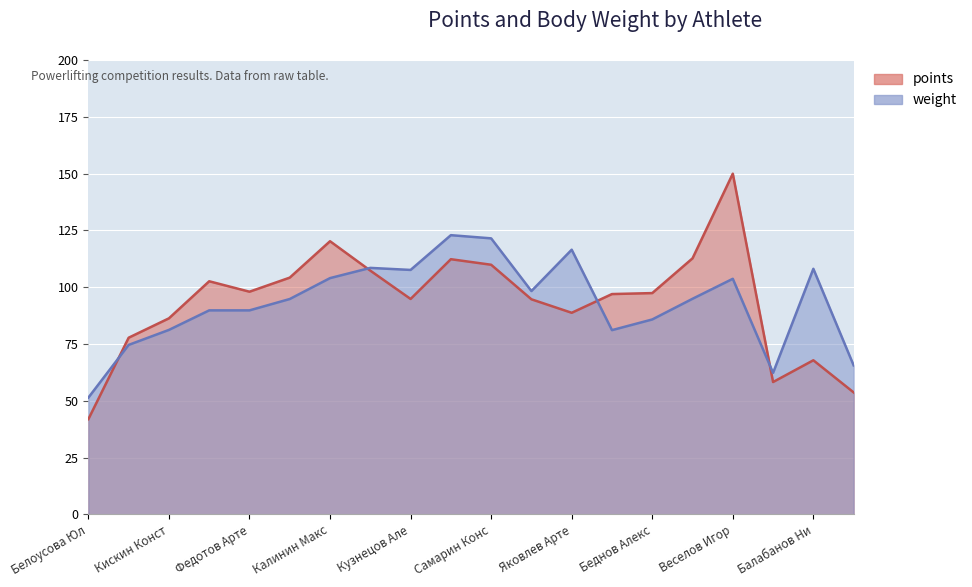

What is the total value across all series at Антипов Илья?

119.3